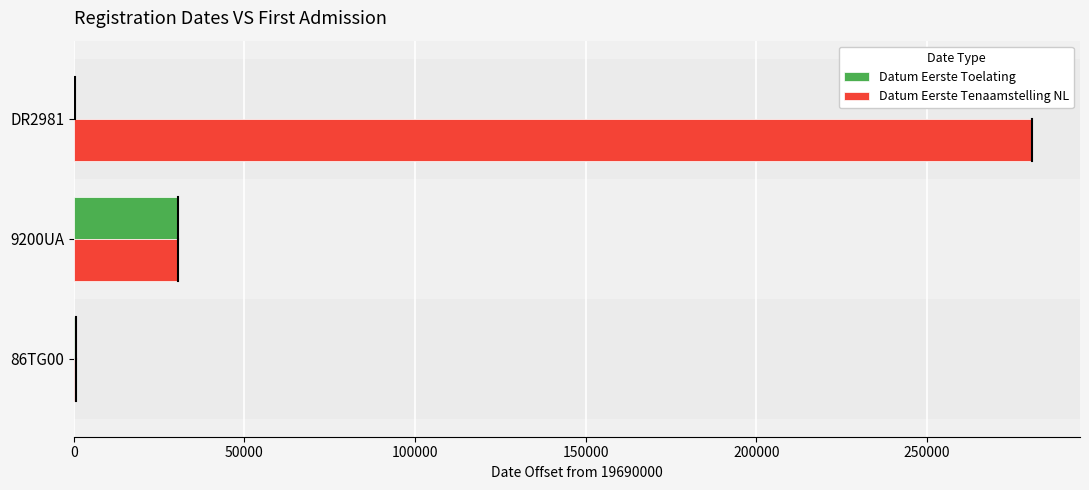

What is the average value of the Datum Eerste Toelating series?

10455